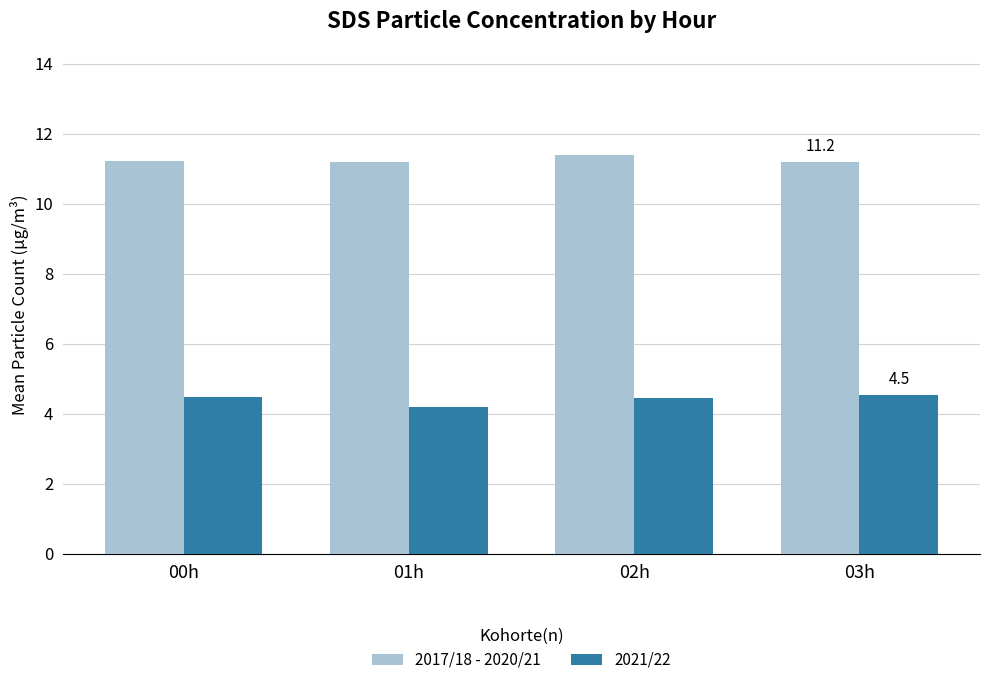

List the series in order of their overall mean, highest first.

2017/18 - 2020/21, 2021/22